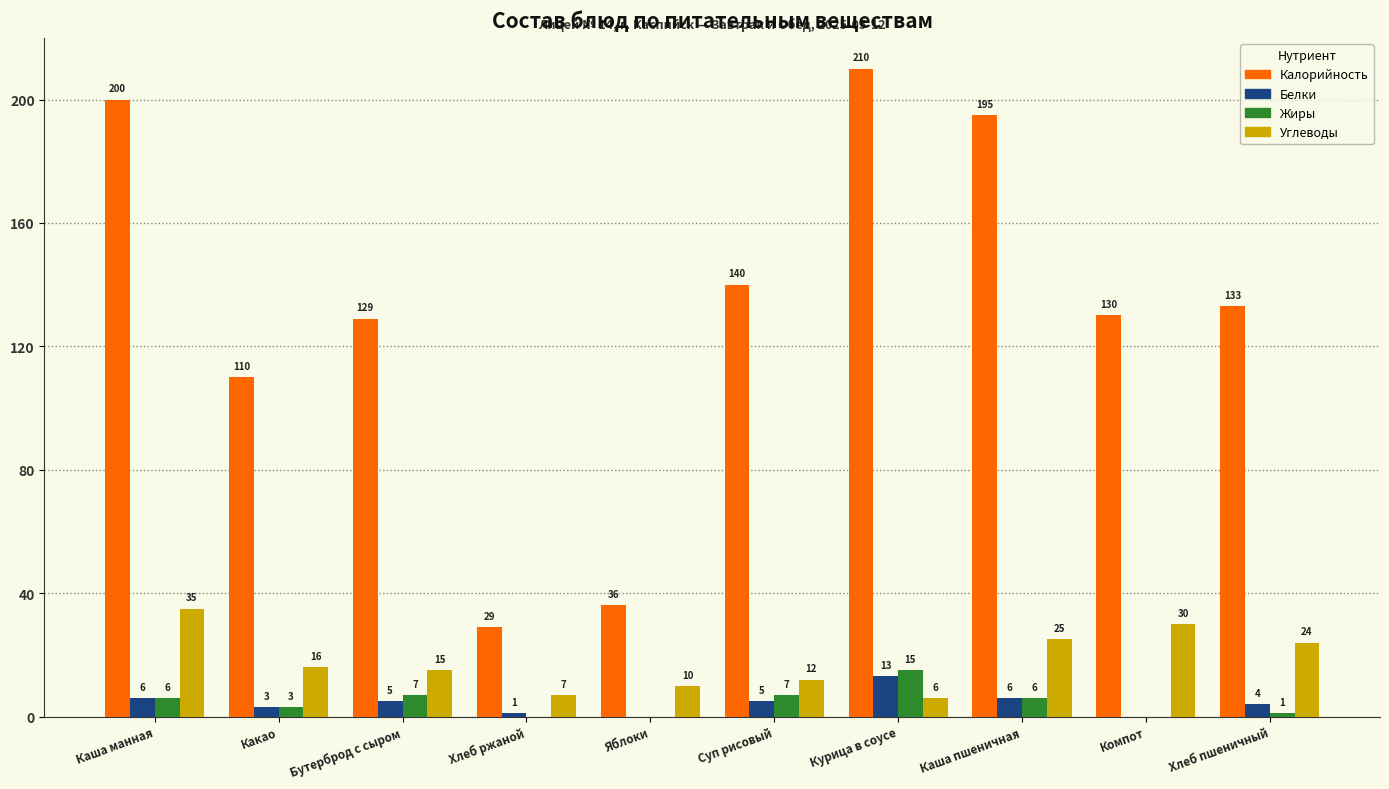

At which label does Углеводы reach its peak?

Каша манная